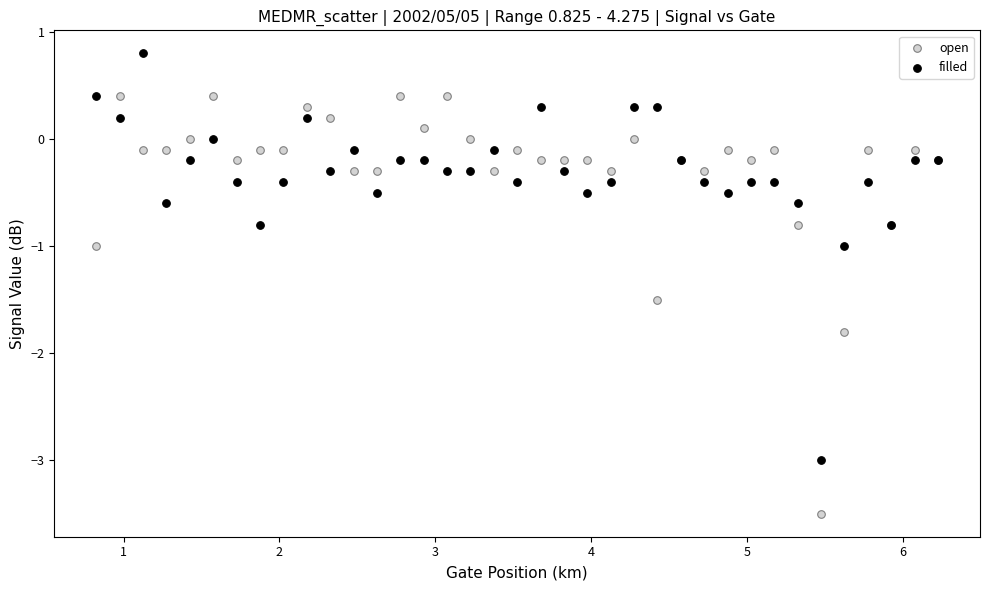

Which series reaches the maximum Y coordinate?

filled